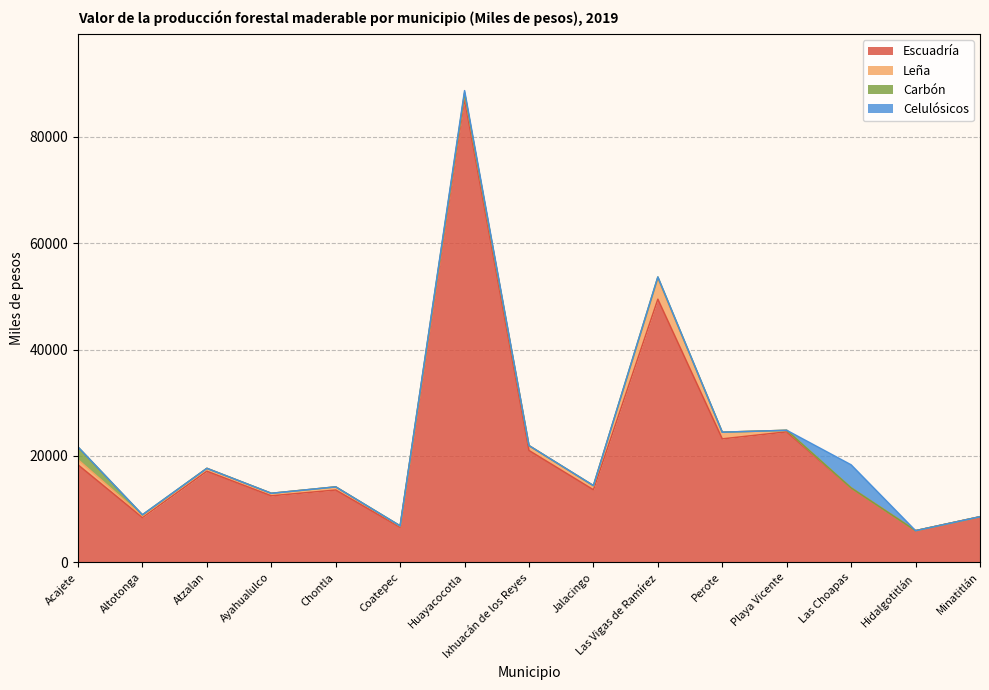

The value of Leña at Las Vigas de Ramírez is 3831.5. True or false?

True